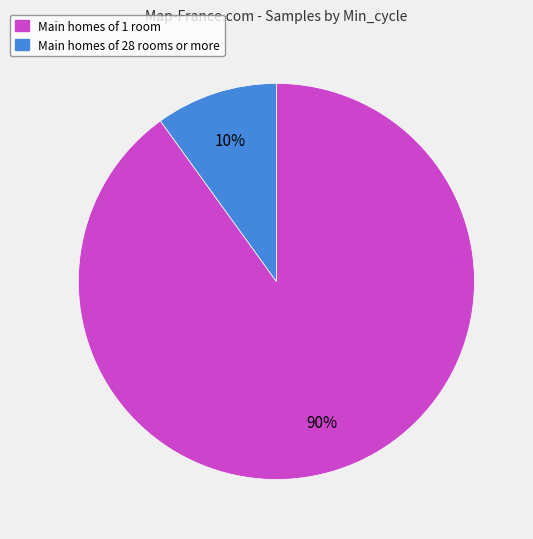

To the nearest percent, what is the difference between the largest and smallest slice percentages?

80%